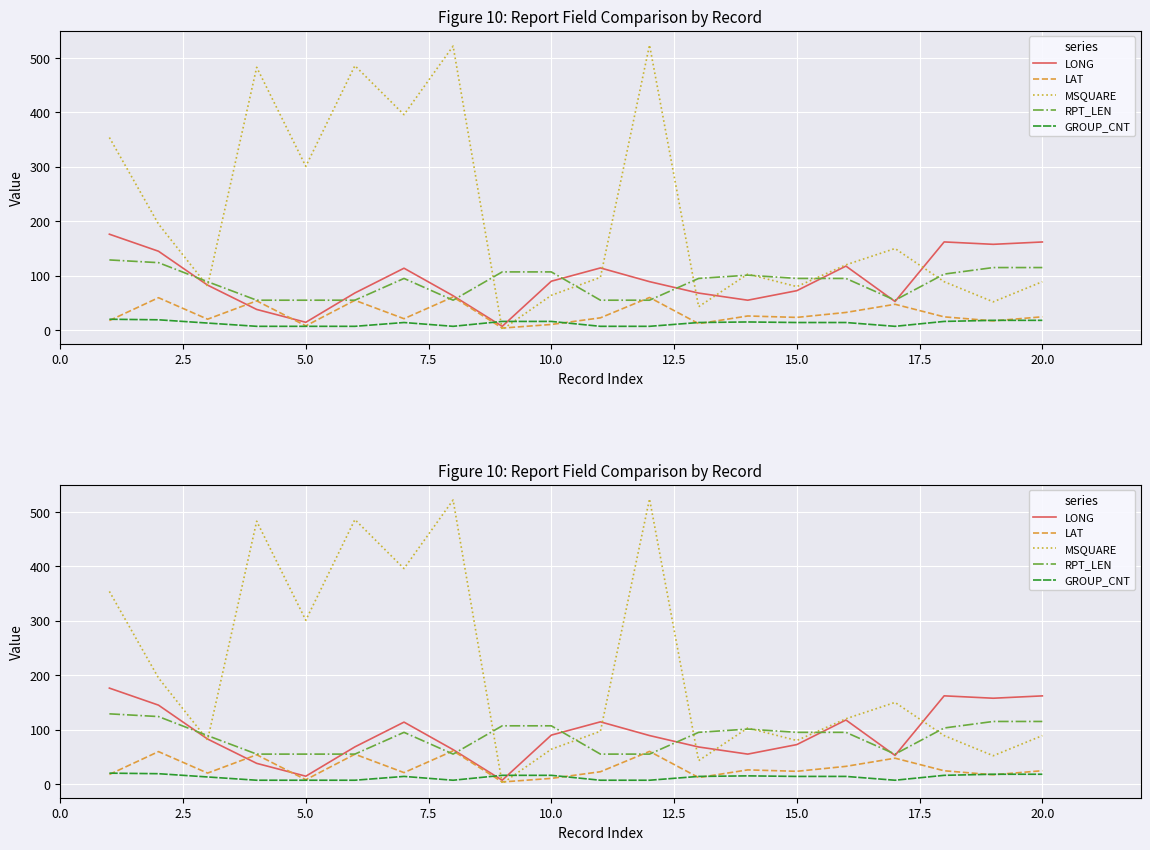

True or false: RPT_LEN and GROUP_CNT intersect in this chart.

False